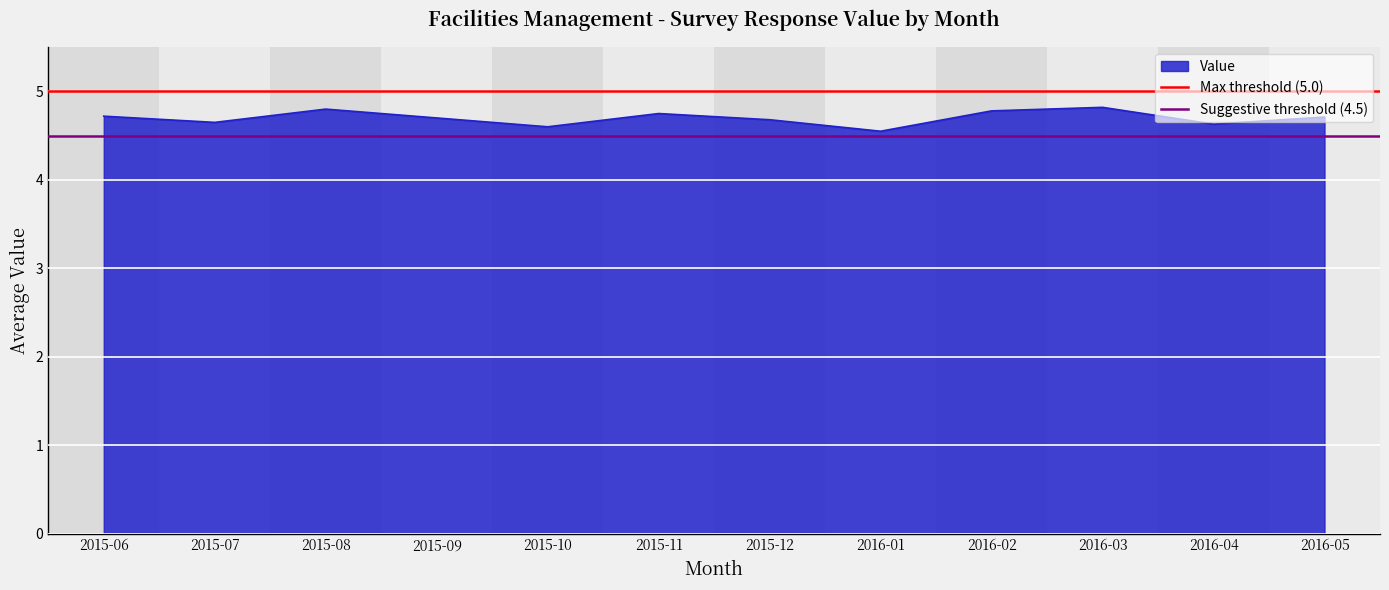

What is the smallest value displayed?

4.5